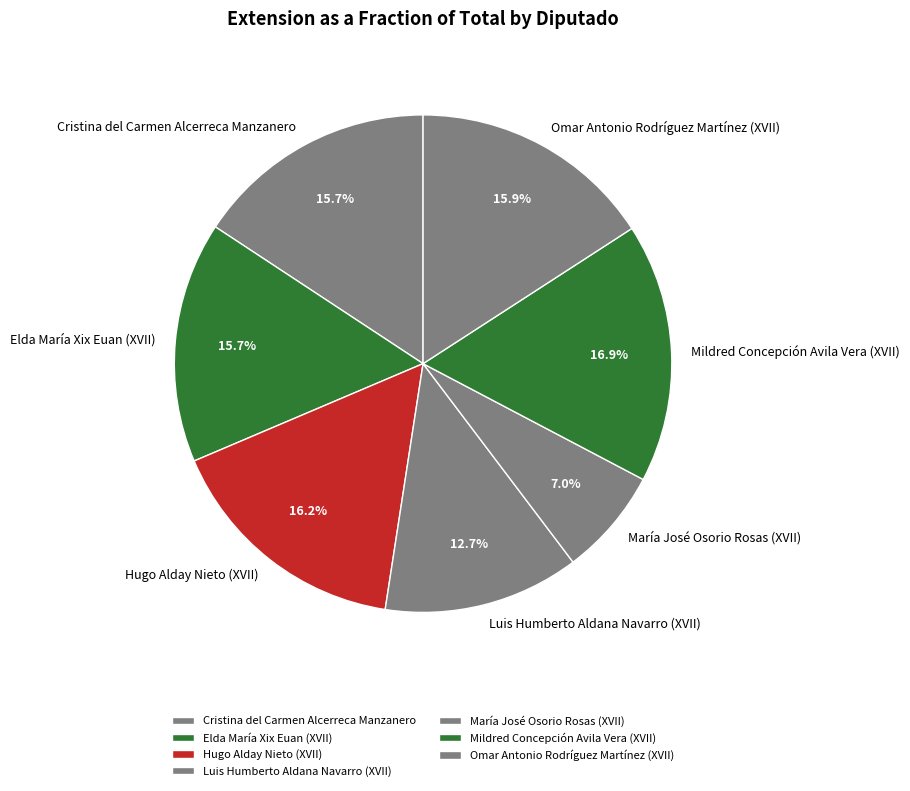

True or false: Elda María Xix Euan (XVII) accounts for 10% of the total.

False